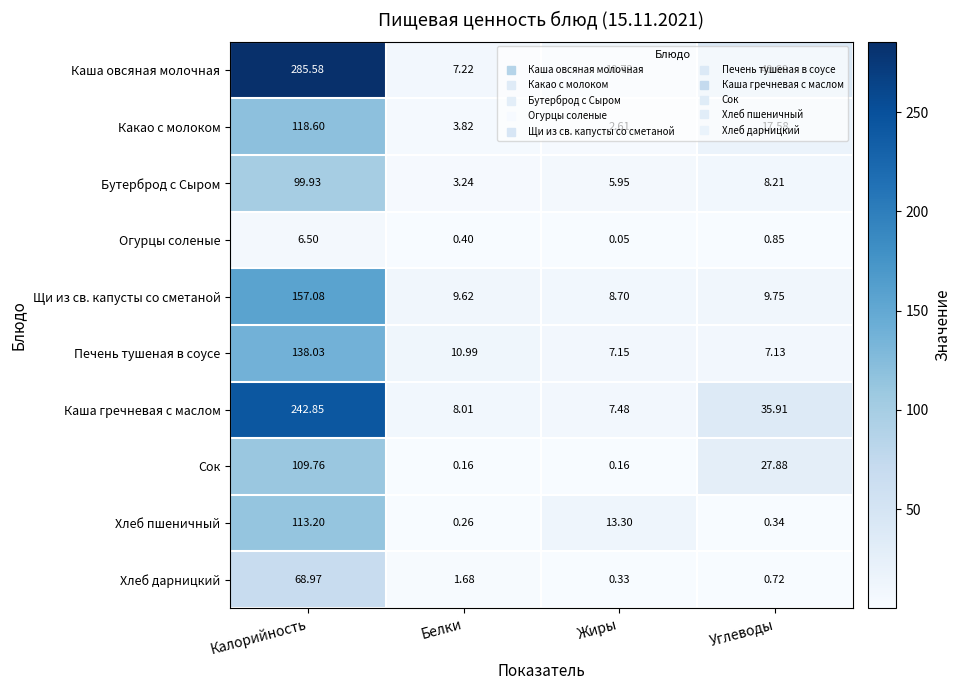

At which label is Щи из св. капусты со сметаной closest to 82?

Углеводы